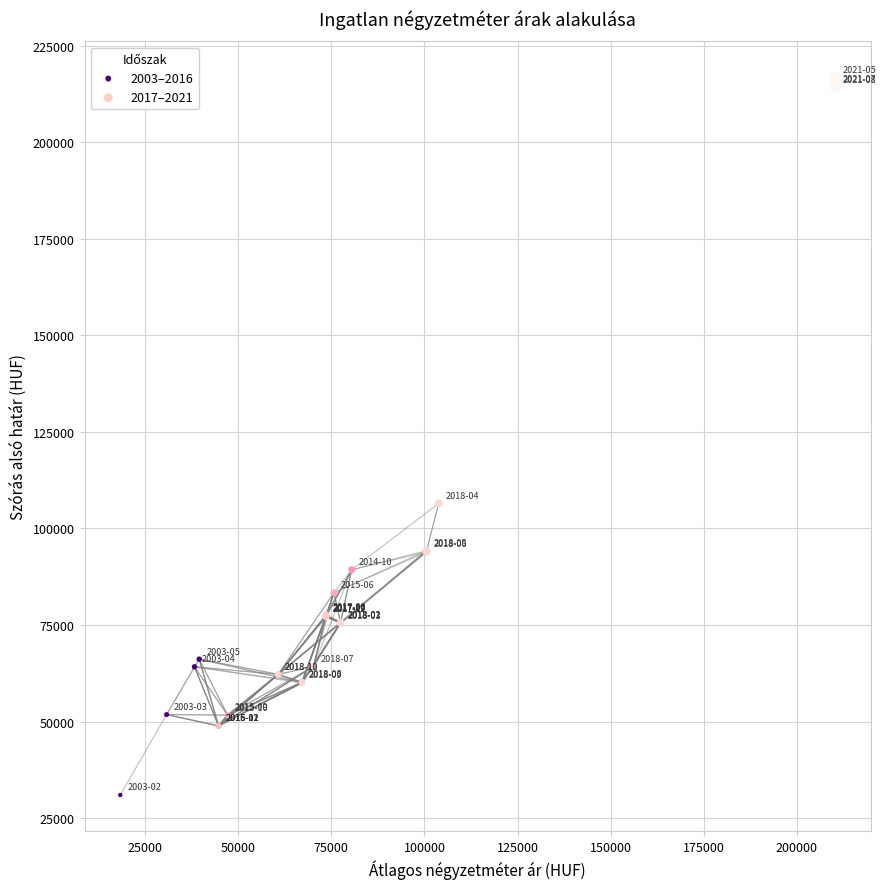

Which series has the widest spread of Y values?

2017–2021